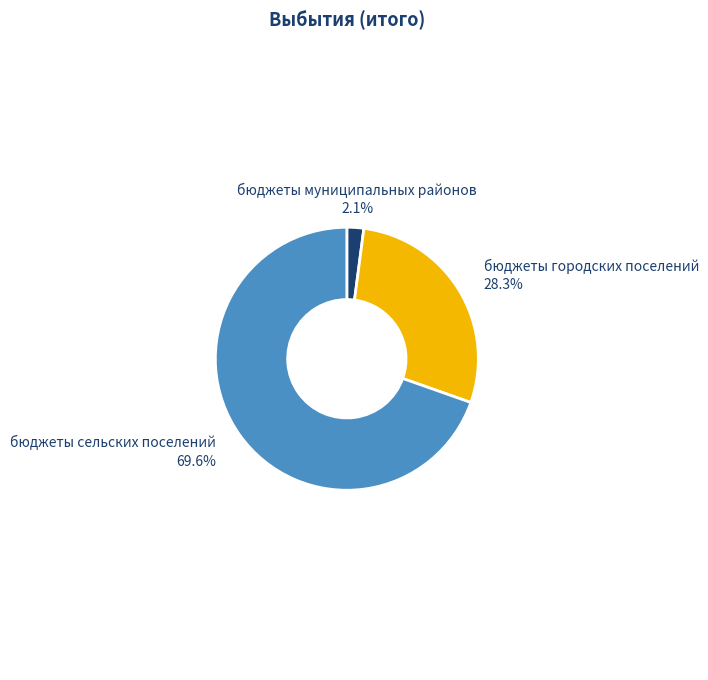

What percentage is the бюджеты муниципальных районов slice, to the nearest percent?

2%